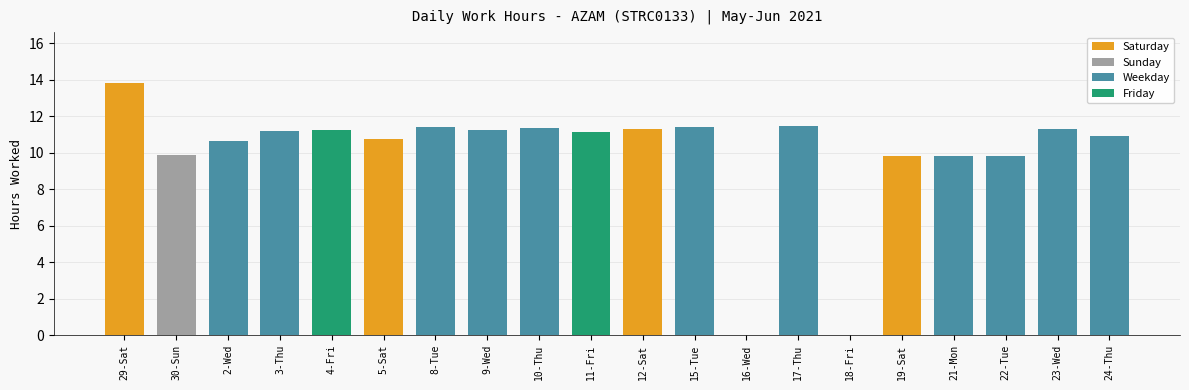

What is the average value?

9.9